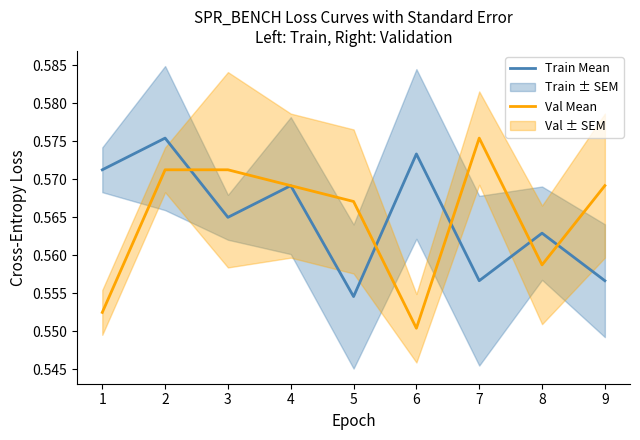

Which category has the lowest value in the Val Mean series?

6